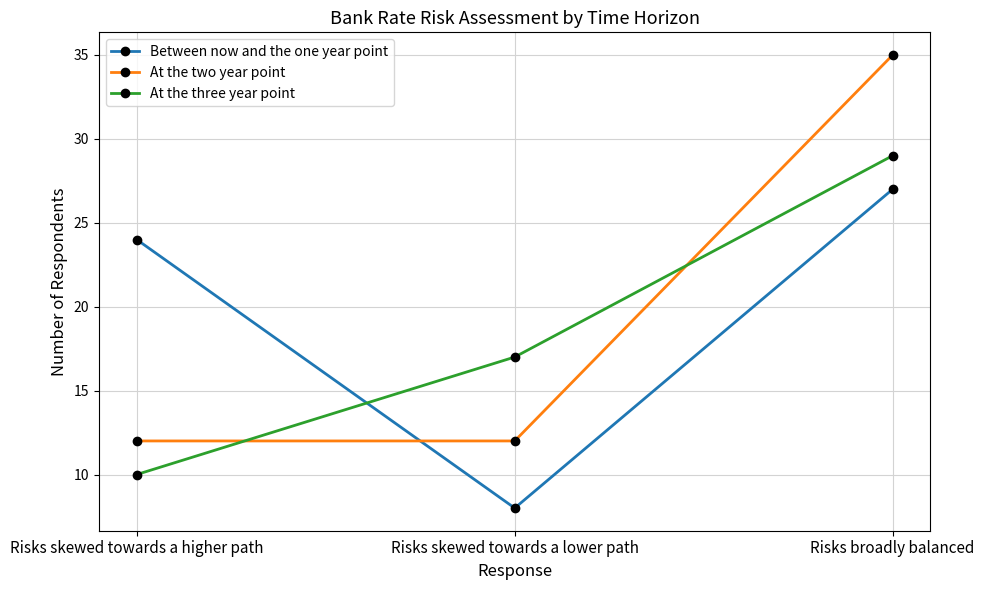

Rank the series at Risks skewed towards a lower path from lowest to highest value.

Between now and the one year point, At the two year point, At the three year point